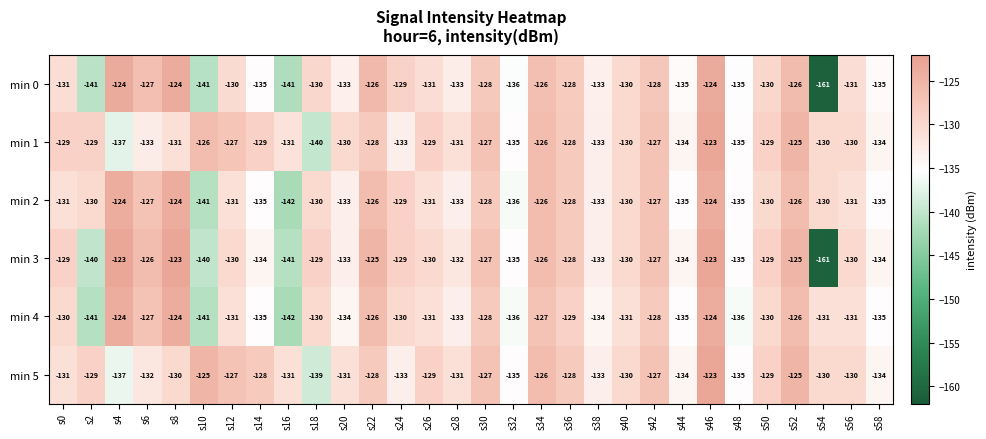

What is the total value across all series at s42?

-764